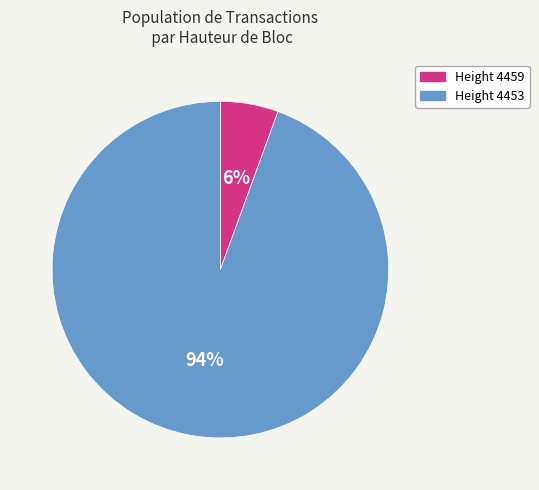

To the nearest percent, what is the average slice percentage?

50%